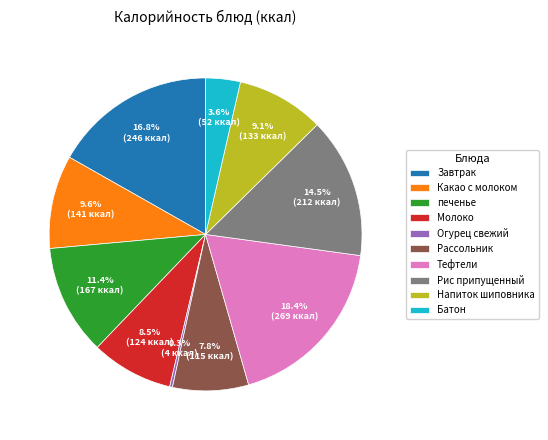

To the nearest percent, what is the average slice percentage?

10%